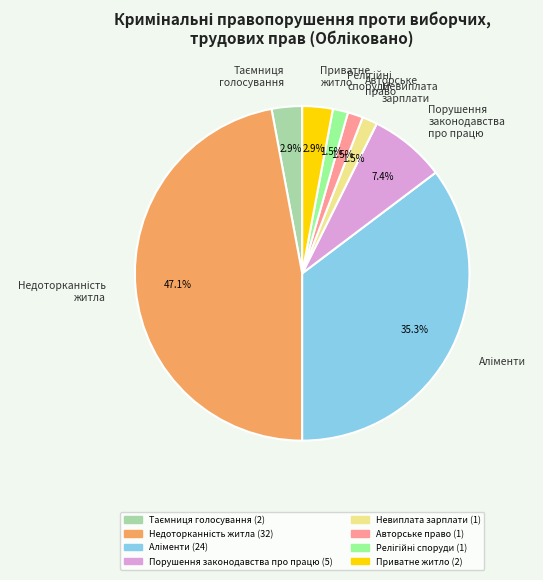

What is the total percentage of Невиплата зарплати and Приватне житло?

4.4%